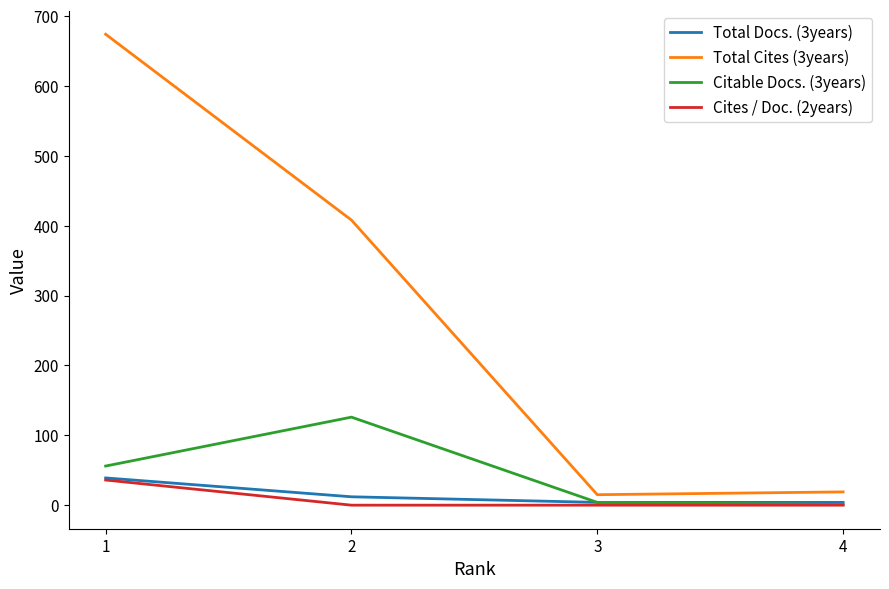

Does the chart display data point markers on the line(s)?

No